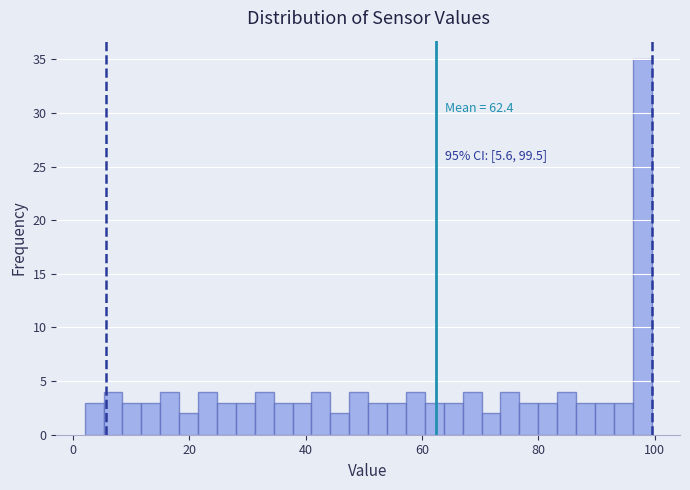

Read against the x-axis, roughly where is the centre of the tallest bar?

98